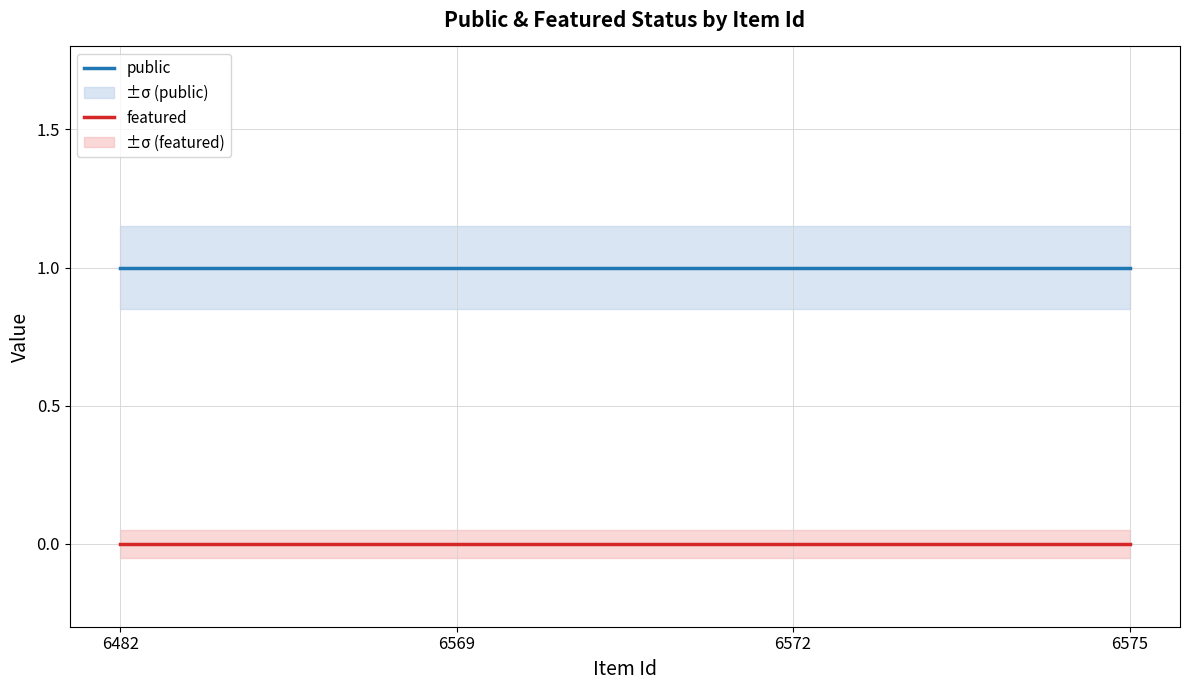

What is the maximum value shown in the chart?

1